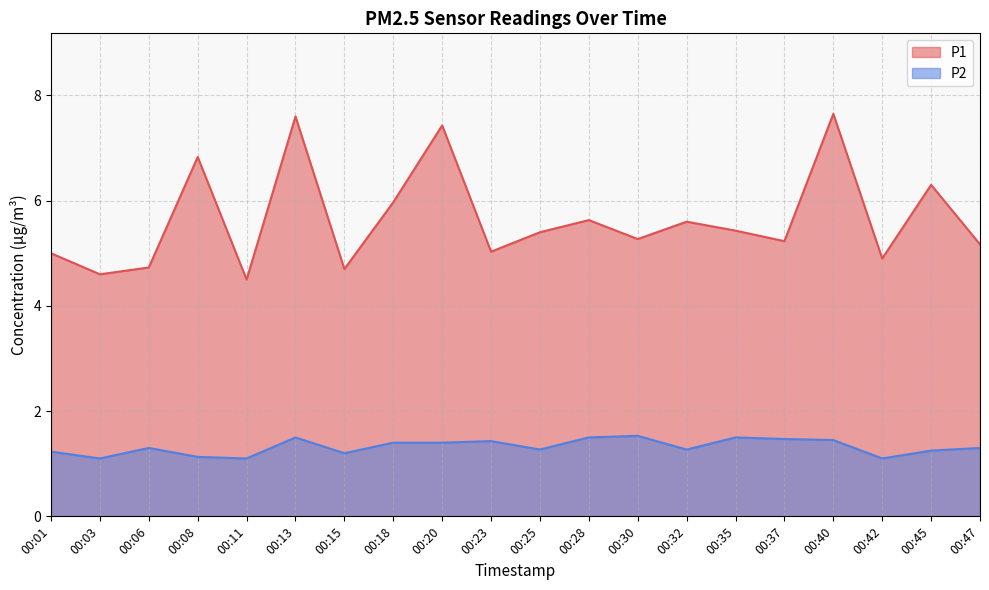

What is the difference between the maximum and minimum values in the P1 series?

3.2